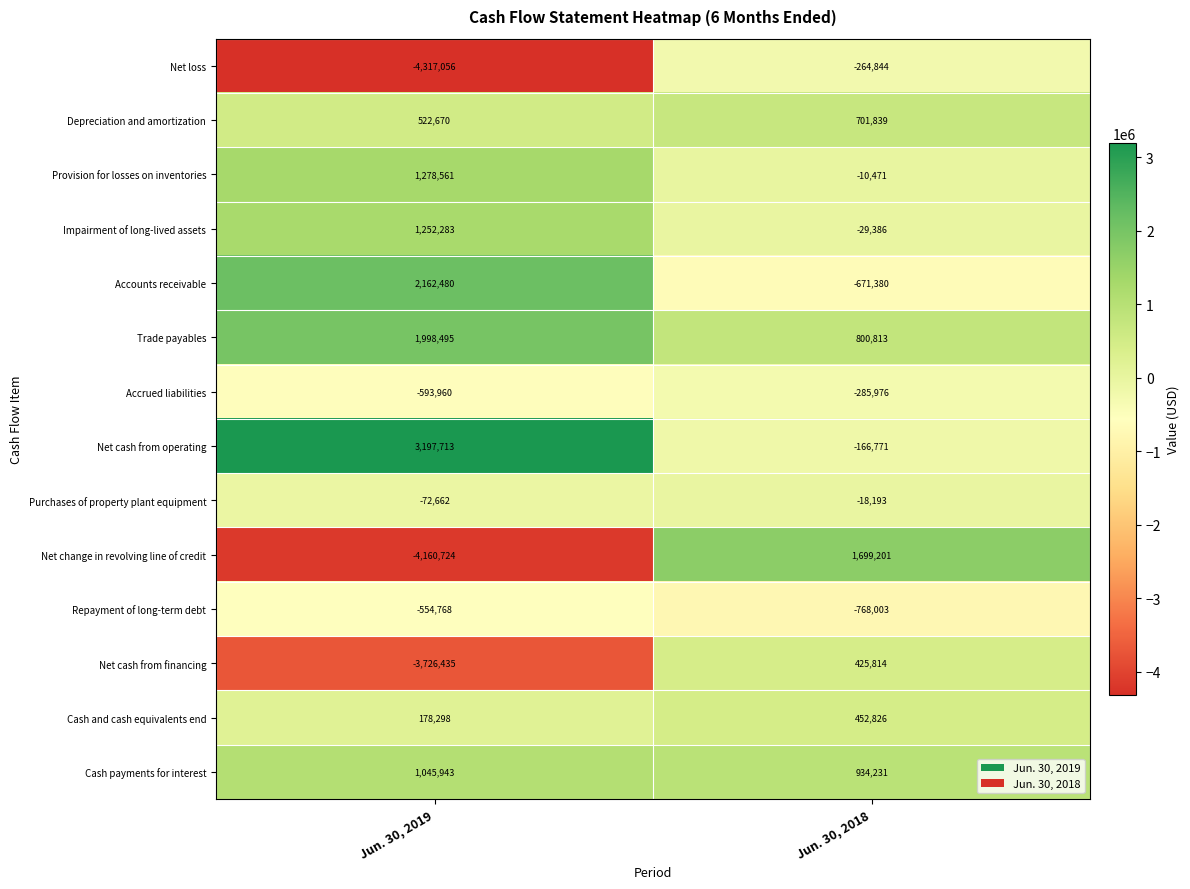

Which label corresponds to the smallest value in the chart?

Jun. 30, 2019